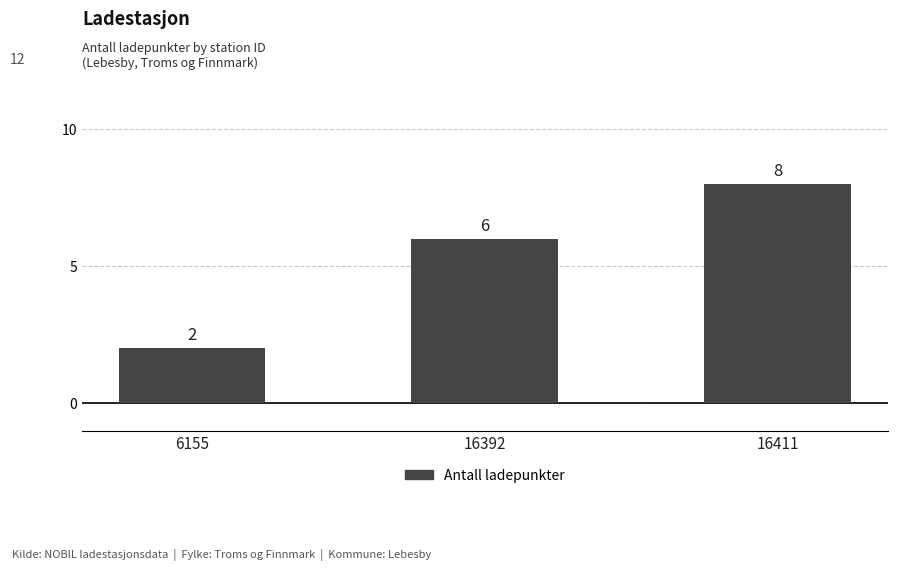

Does the chart contain any negative values?

No